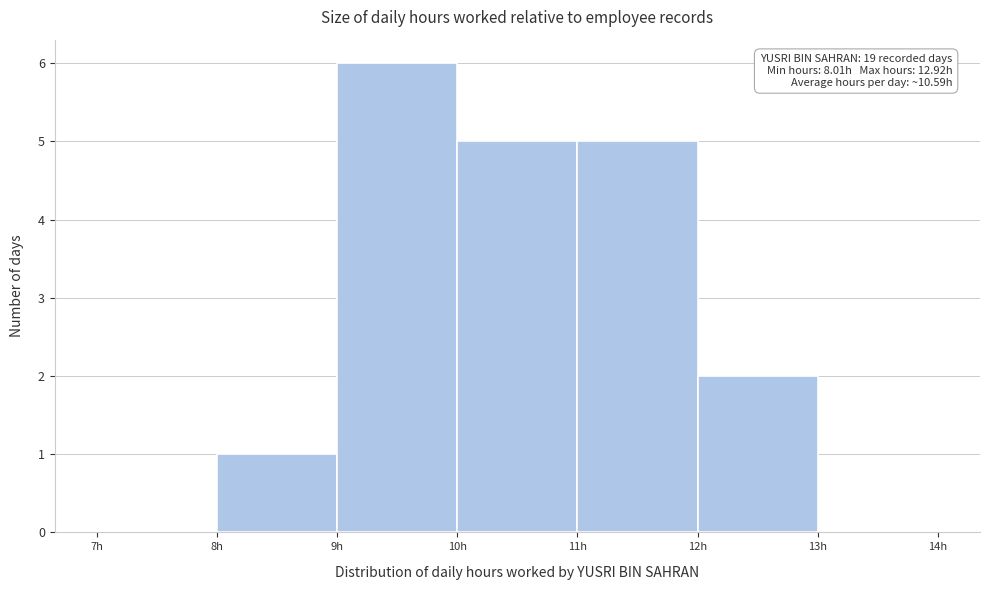

Over which range of the x-axis is the bar tallest?

9 to 10